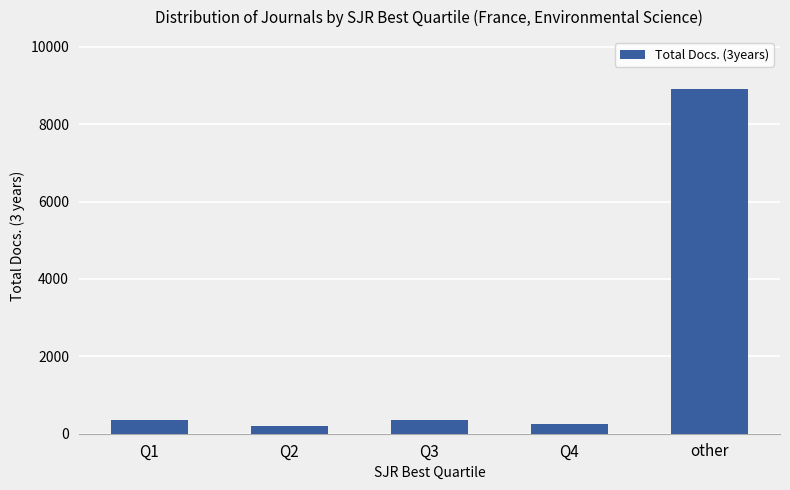

Is it true that the value at other is 8916?

True